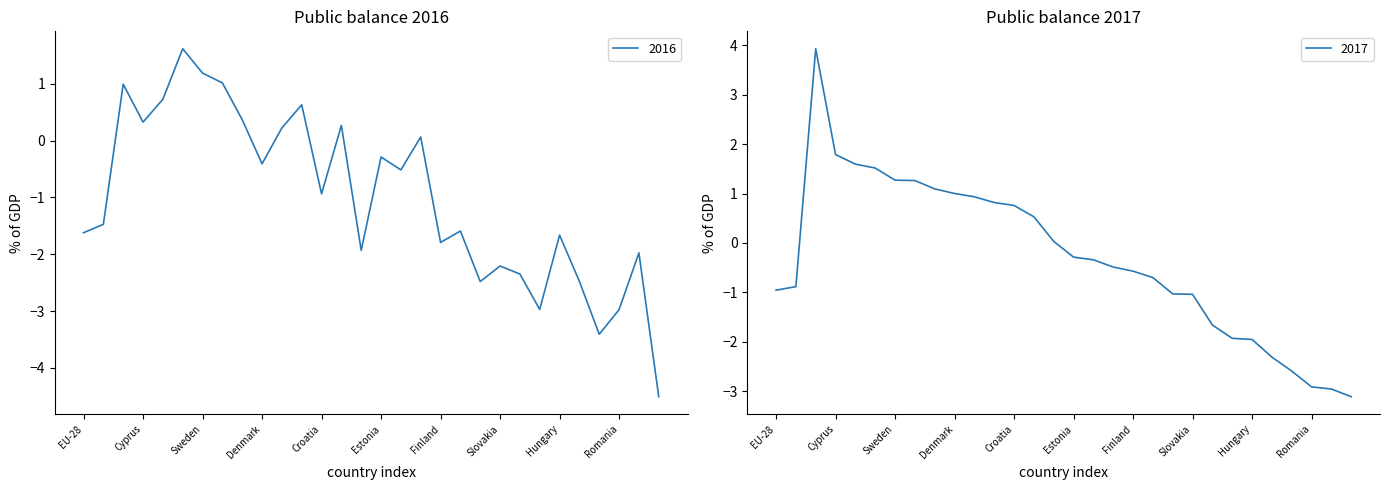

What is the label of the 21st point from the left?

Belgium